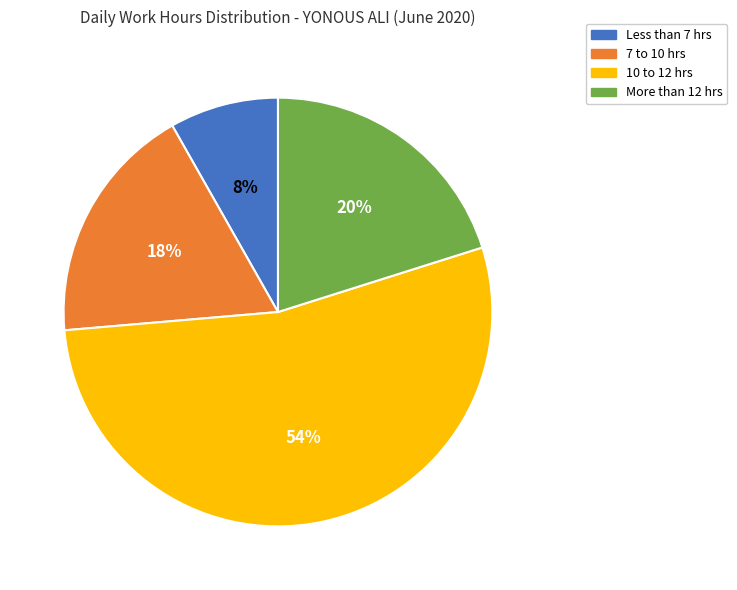

Is there any slice that represents more than half of the pie?

Yes